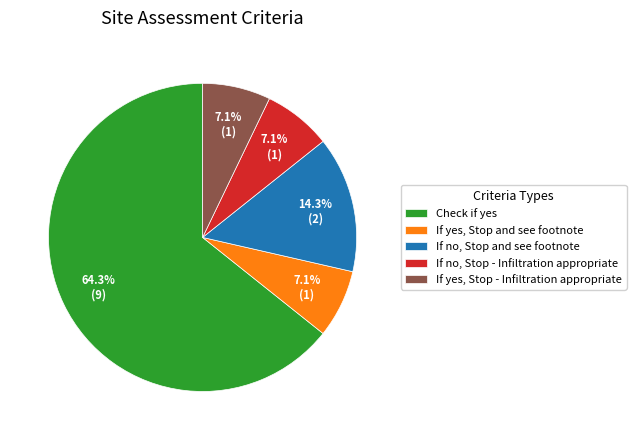

What is the ratio of the value at If yes, Stop and see footnote to the value at Check if yes?

0.1